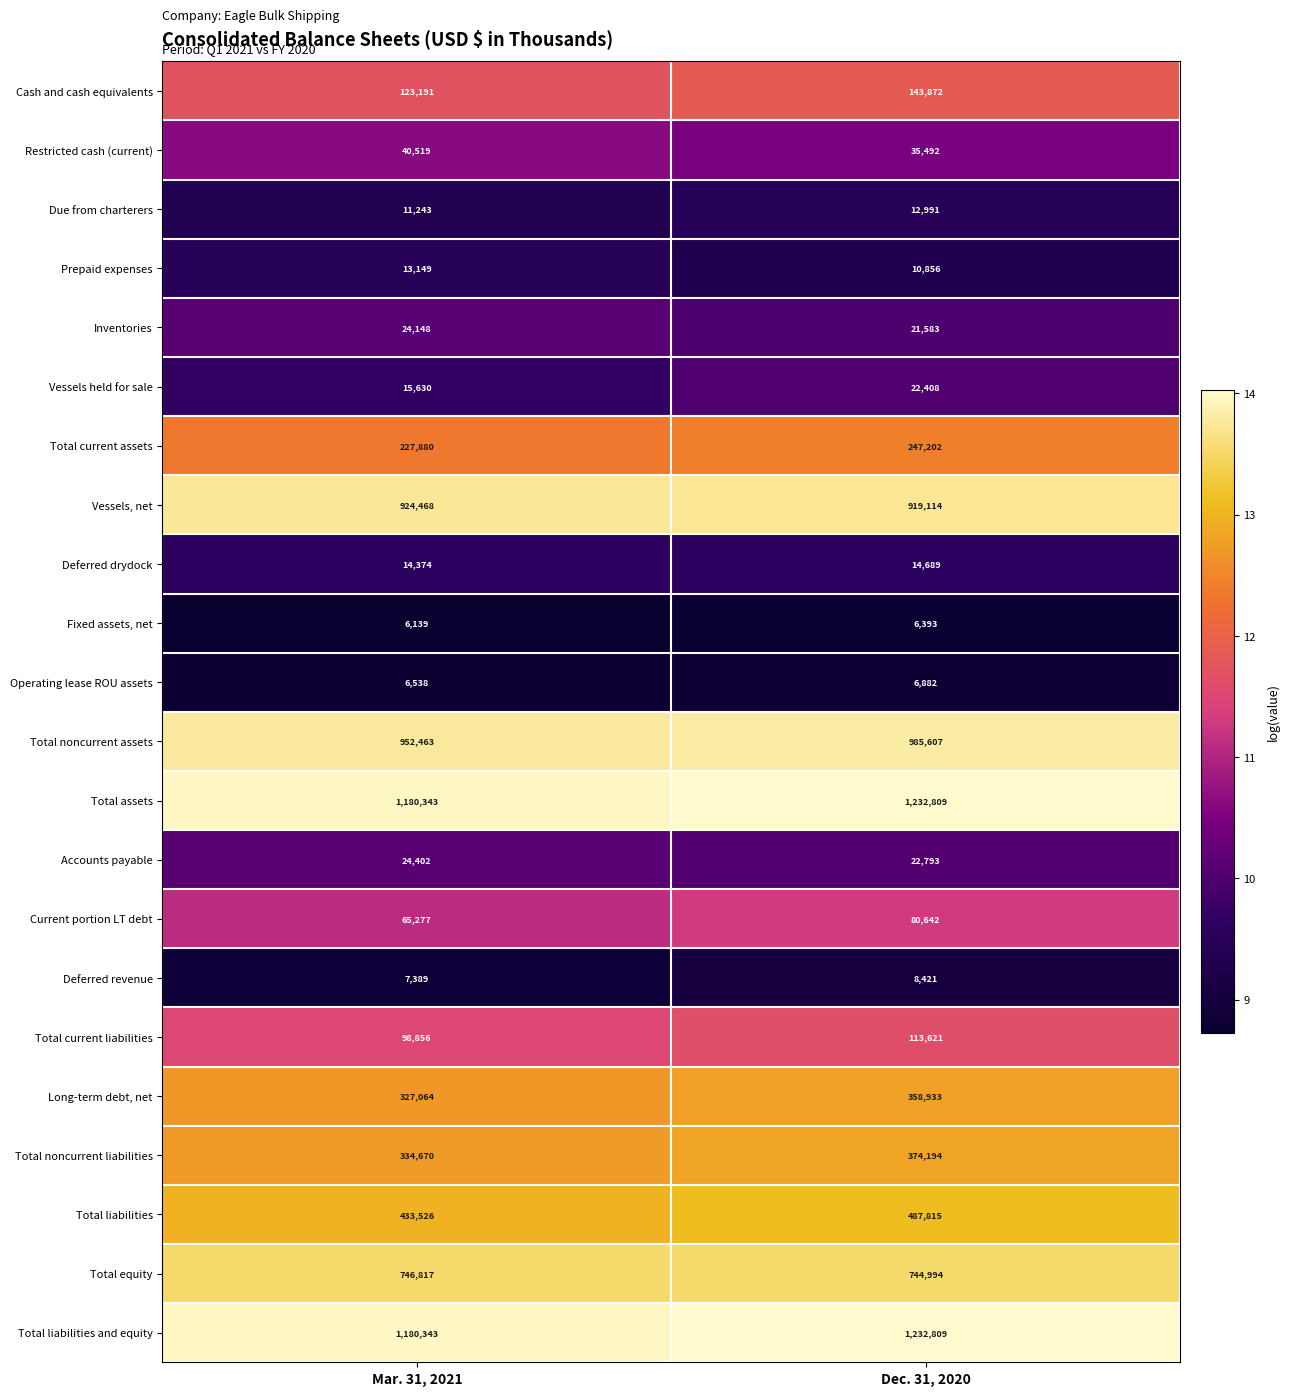

At which category is the sum across all series the highest?

Dec. 31, 2020